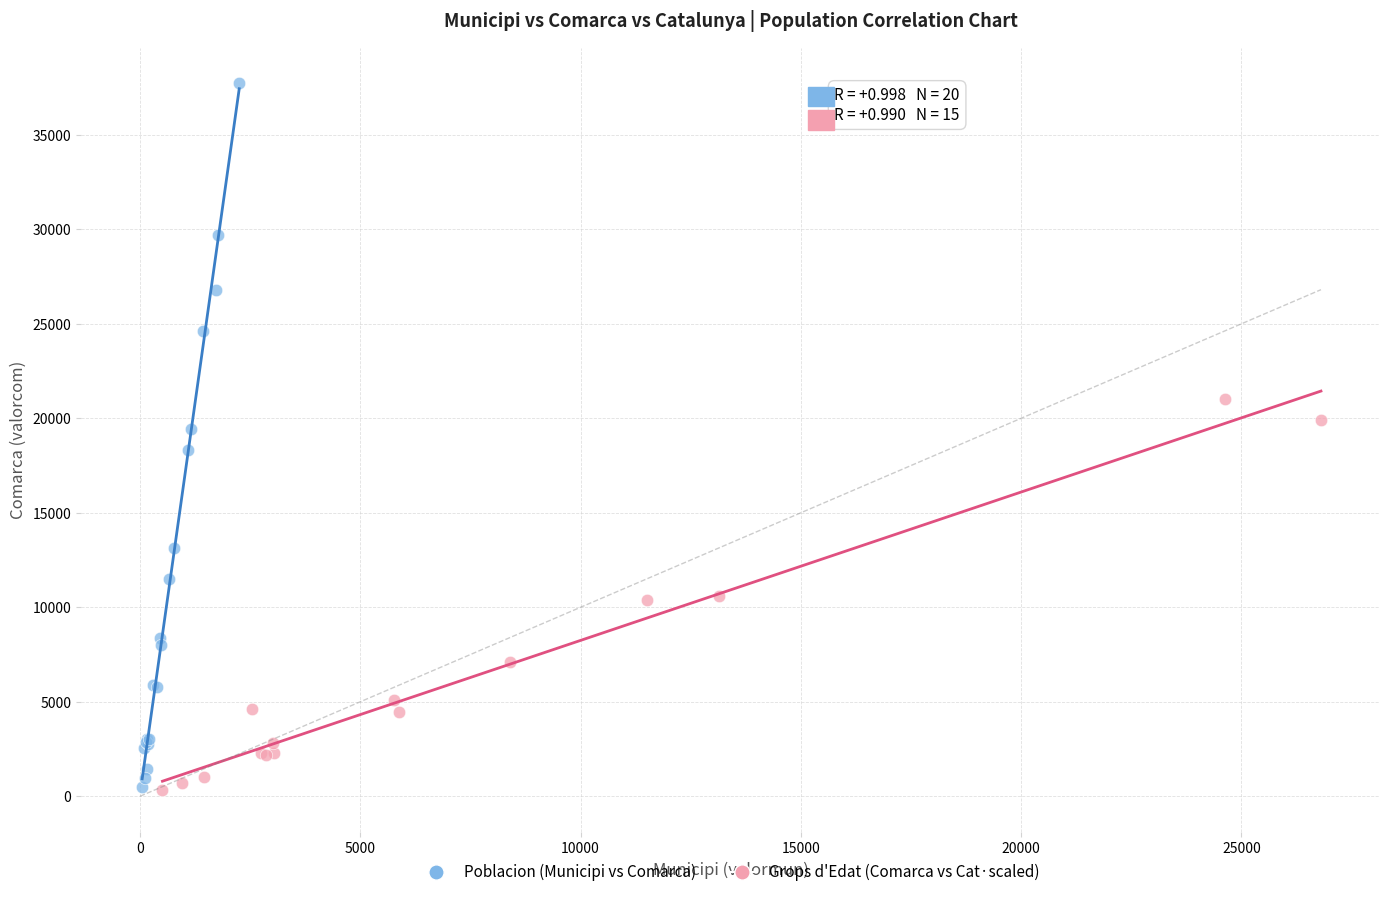

Which series contains the highest Y value?

Poblacion (Municipi vs Comarca)